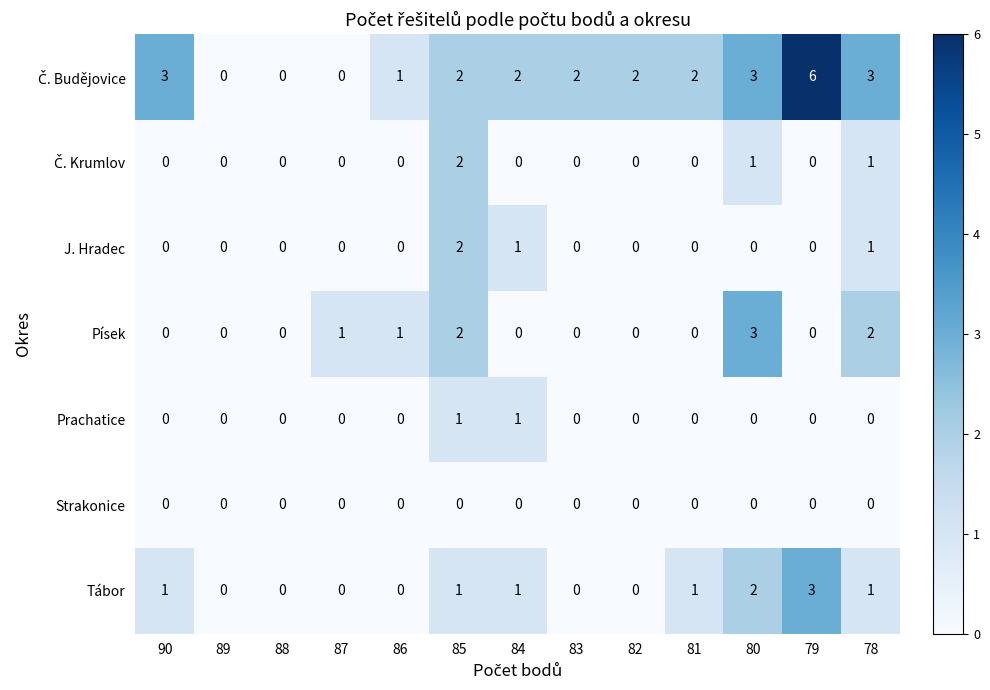

What is the difference between the maximum and second lowest values in the Písek series?

3